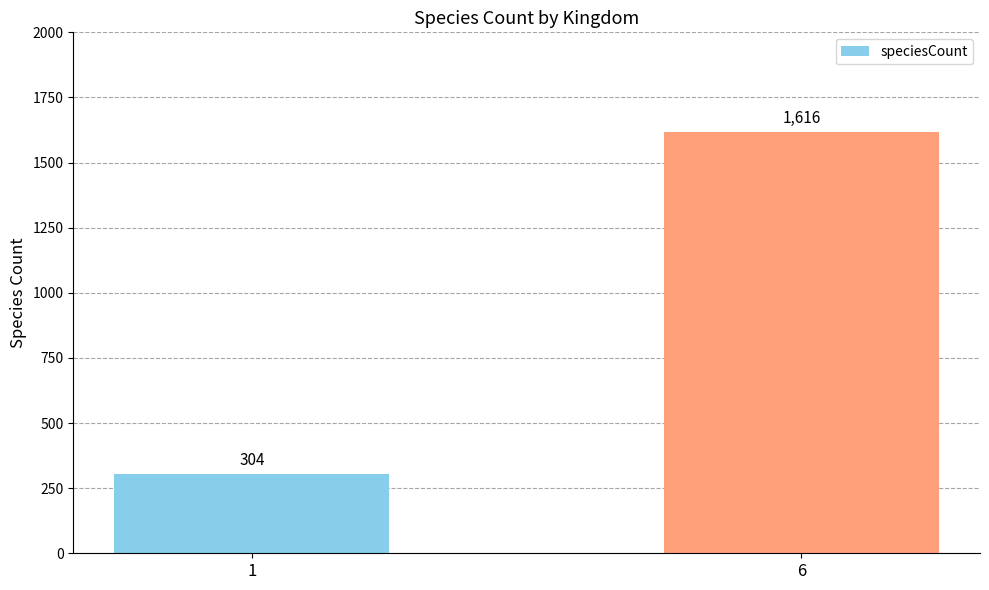

How many data points are less than 1616?

1